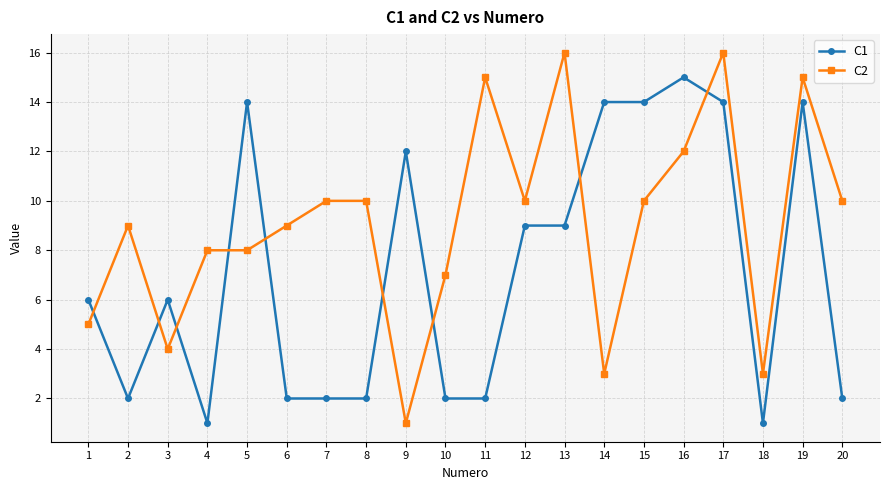

Does the chart display data point markers on the line(s)?

Yes